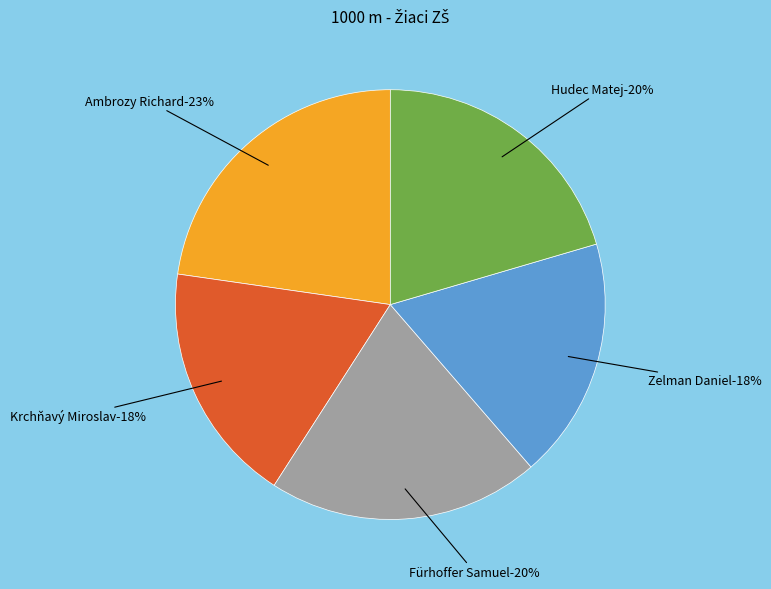

Is it true that Zelman Daniel is 11% of the pie?

False